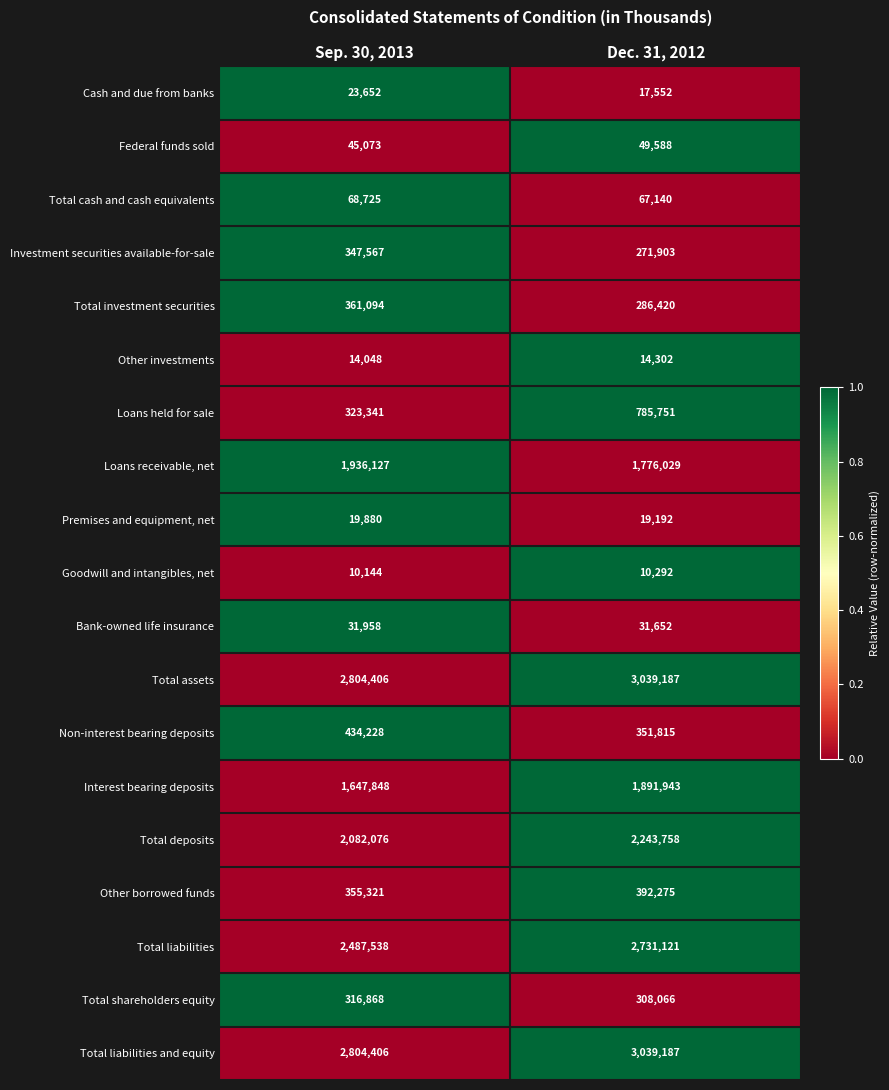

At which category is the sum across all series the highest?

Dec. 31, 2012